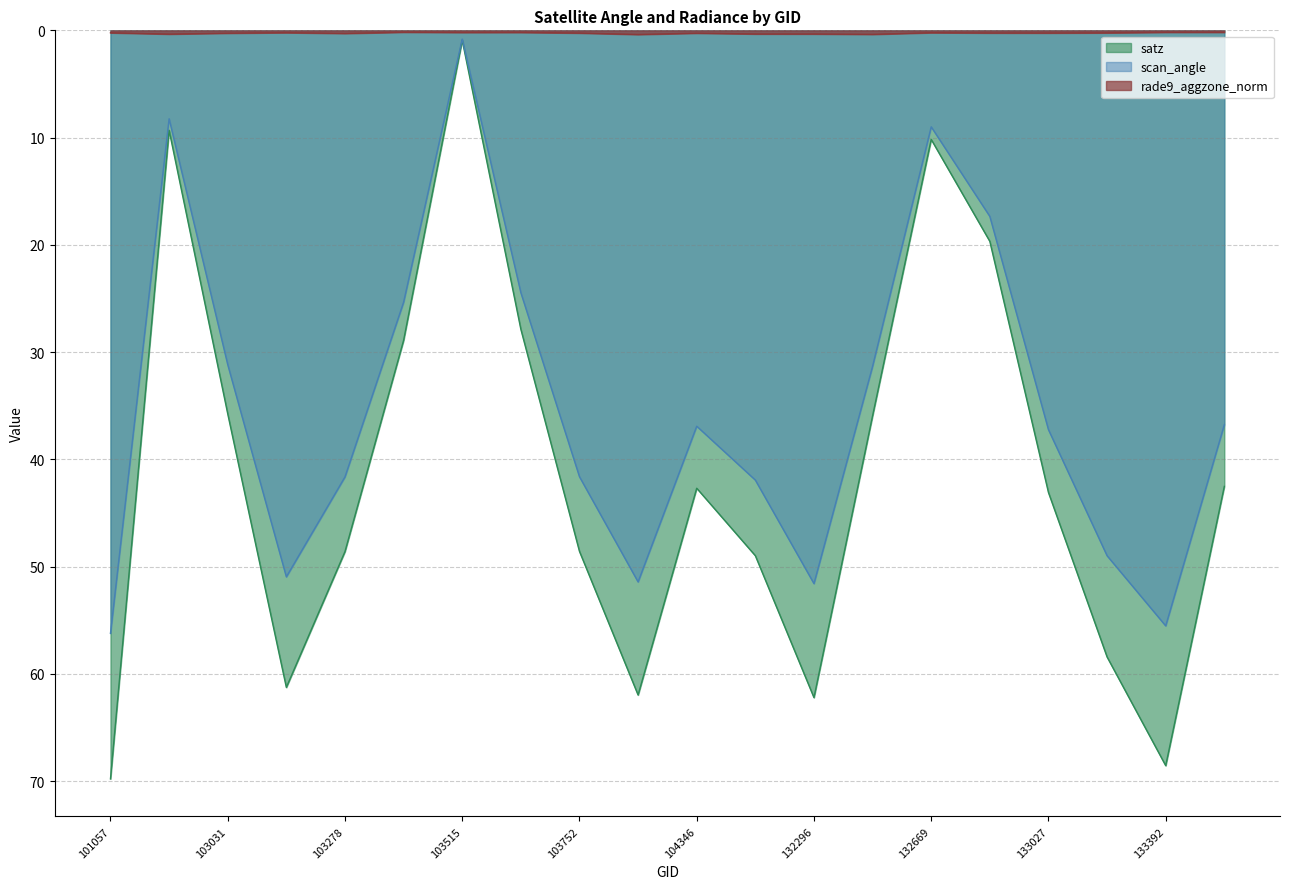

Reading left to right, extract all data points from this chart.

satz: 101057=69.8	102911=9.3	103031=35.8	103160=61.3	103278=48.6	103396=28.9	103515=0.9	103634=27.9	103752=48.6	103868=62.0	104346=42.7	132123=49.0	132296=62.2	132488=35.9	132669=10.2	132847=19.7	133027=43.1	133209=58.4	133392=68.6	133404=42.5
scan_angle: 101057=56.2	102911=8.2	103031=31.2	103160=51.0	103278=41.6	103396=25.4	103515=0.8	103634=24.5	103752=41.6	103868=51.4	104346=36.9	132123=41.9	132296=51.6	132488=31.3	132669=9.0	132847=17.4	133027=37.2	133209=49.0	133392=55.5	133404=36.8
rade9_aggzone_norm: 101057=0.2	102911=0.4	103031=0.3	103160=0.2	103278=0.3	103396=0.2	103515=0.2	103634=0.2	103752=0.3	103868=0.4	104346=0.3	132123=0.3	132296=0.3	132488=0.4	132669=0.2	132847=0.2	133027=0.2	133209=0.2	133392=0.2	133404=0.2